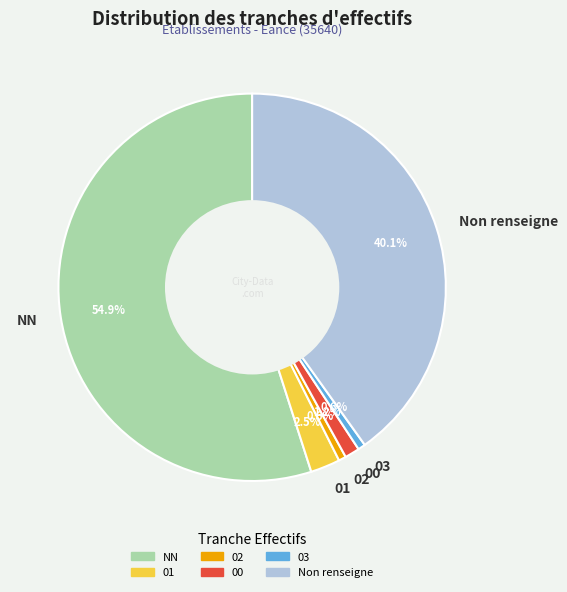

Does 00 account for over 50% of the chart?

No